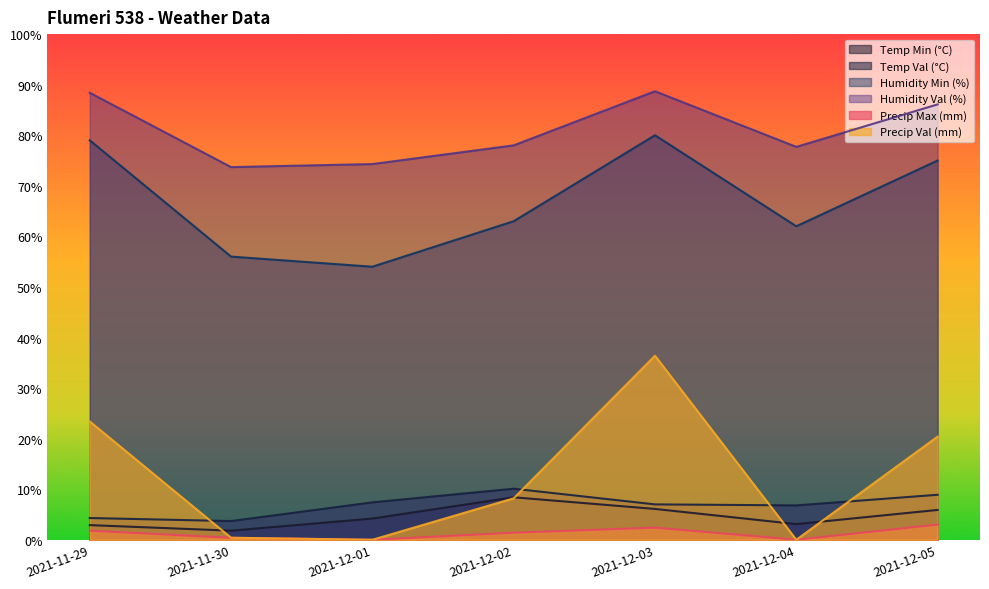

How many interior local peaks does the Temp Min (°C) series have?

1